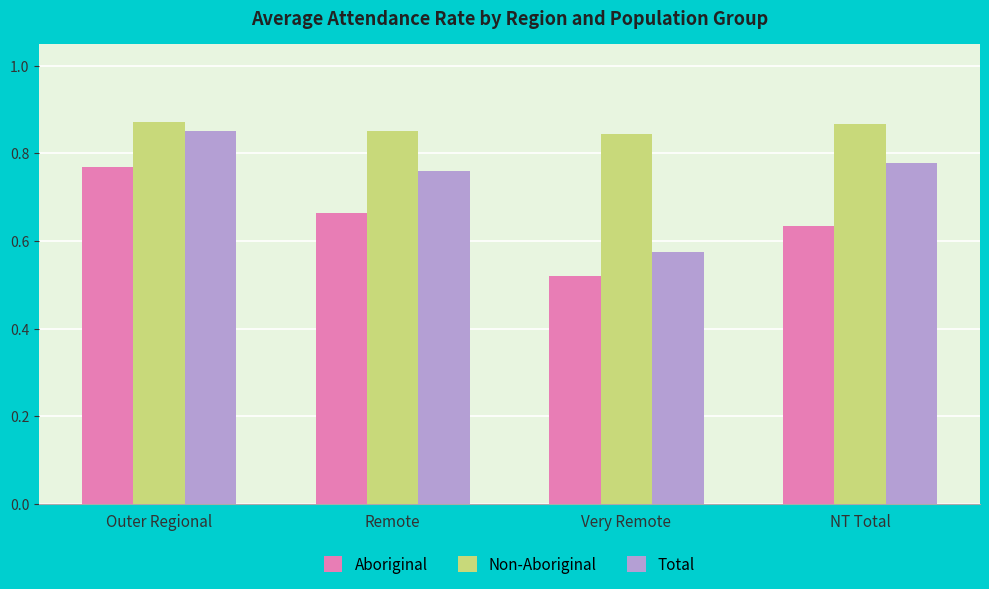

What is the label of the 1st bar from the right?

NT Total